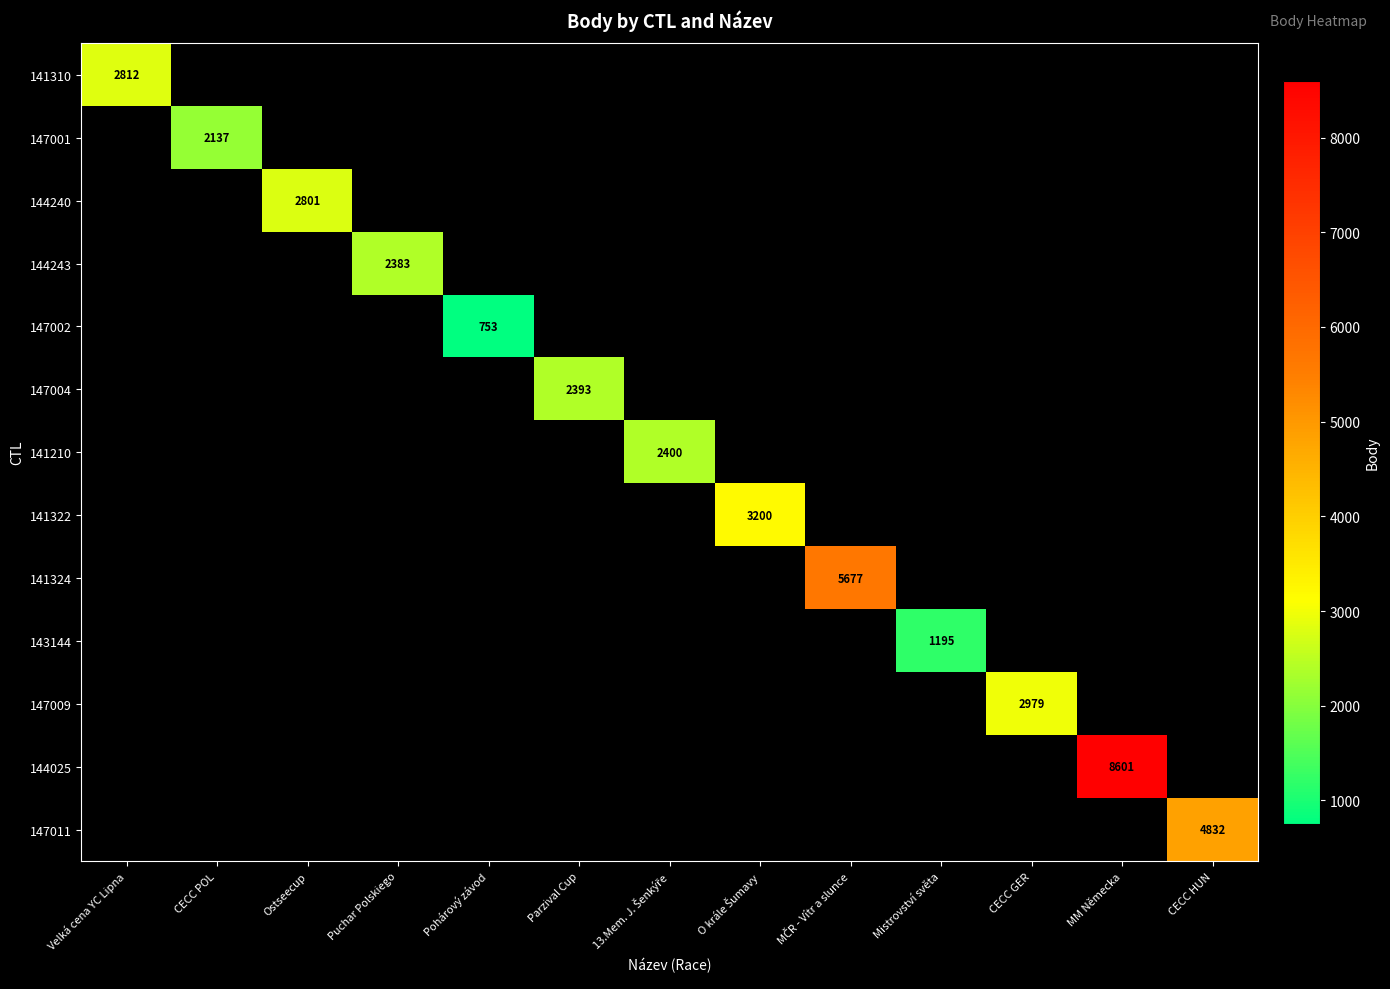

At how many categories does at least one series exceed 7617?

1